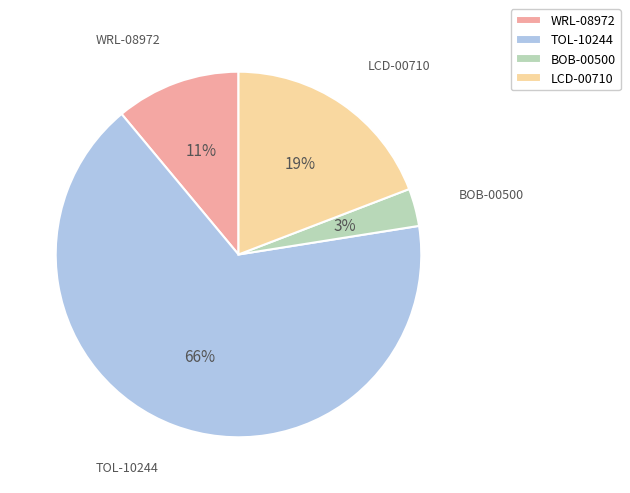

Which category has the biggest portion of the pie?

TOL-10244